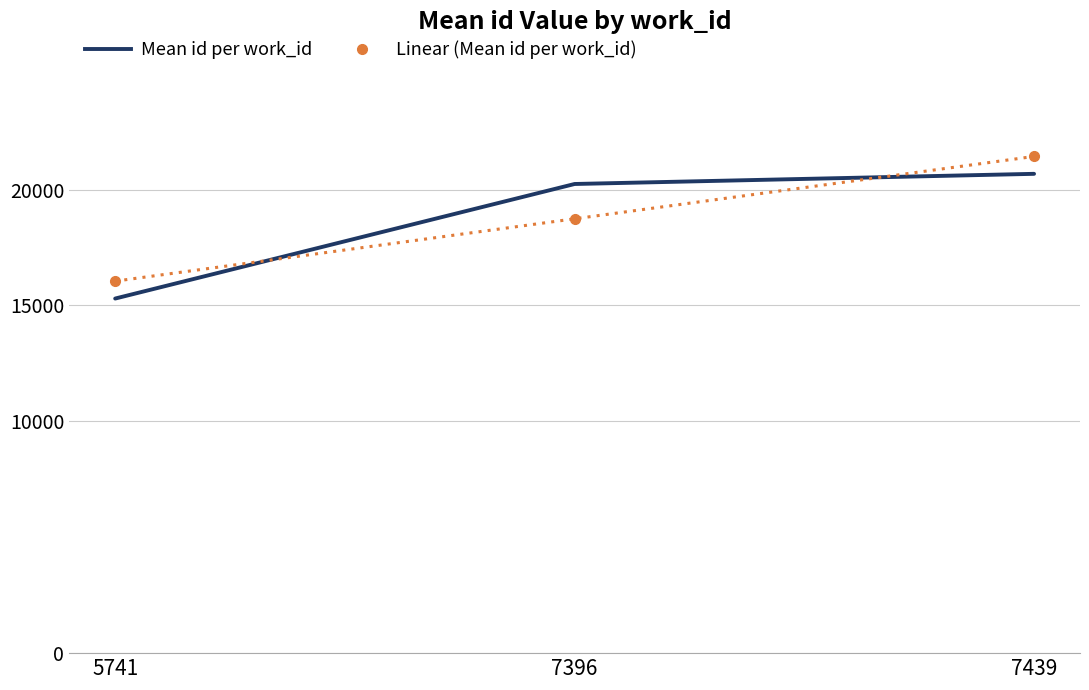

At which category is the sum across all series the highest?

7439